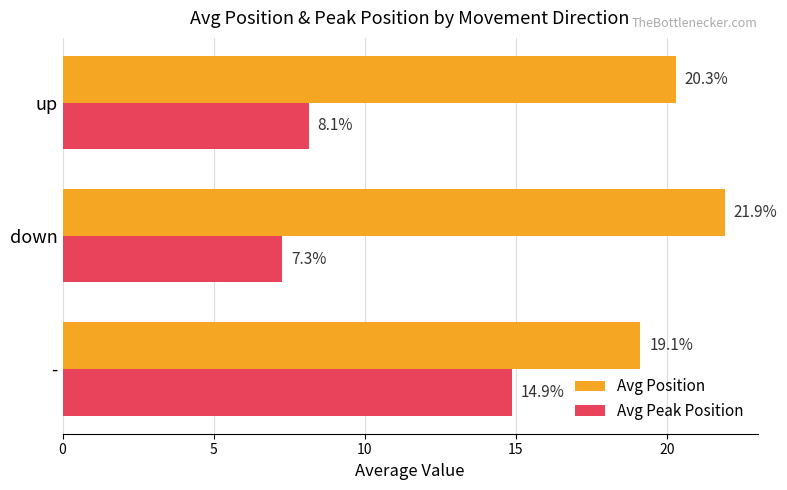

What is the difference between the Avg Peak Position values at down and -?

7.6